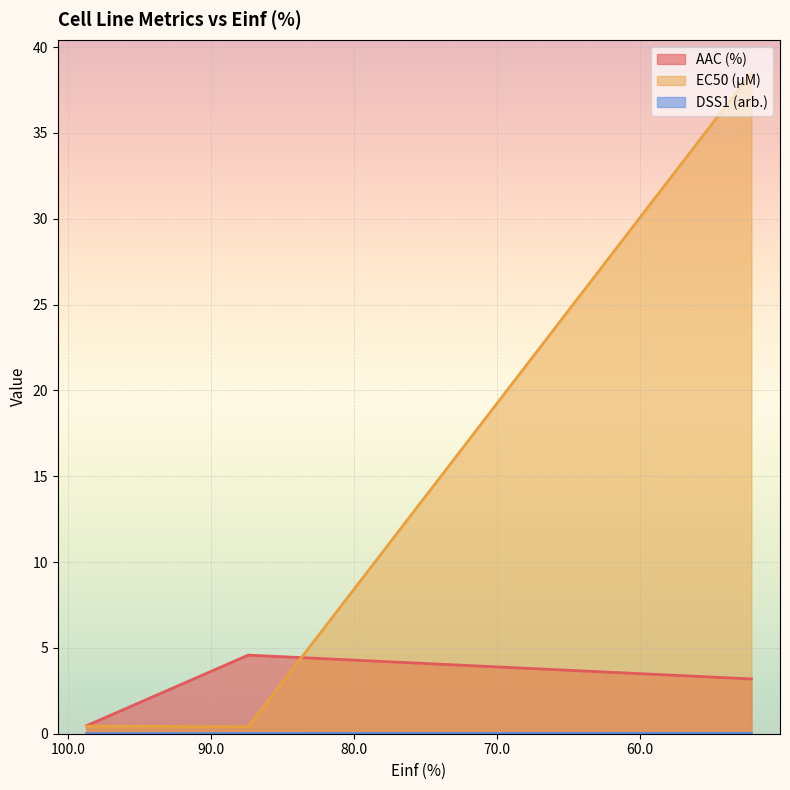

True or false: EC50 (µM) has a value of 0.4 at 87.395.

True